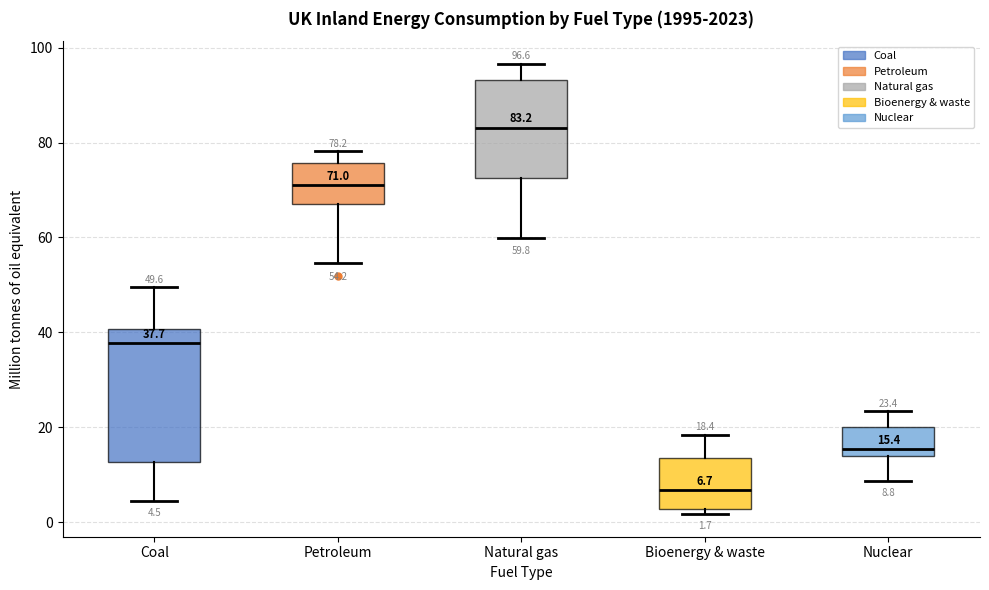

Comparing the boxes themselves (not the whiskers), which one is the tallest?

Coal